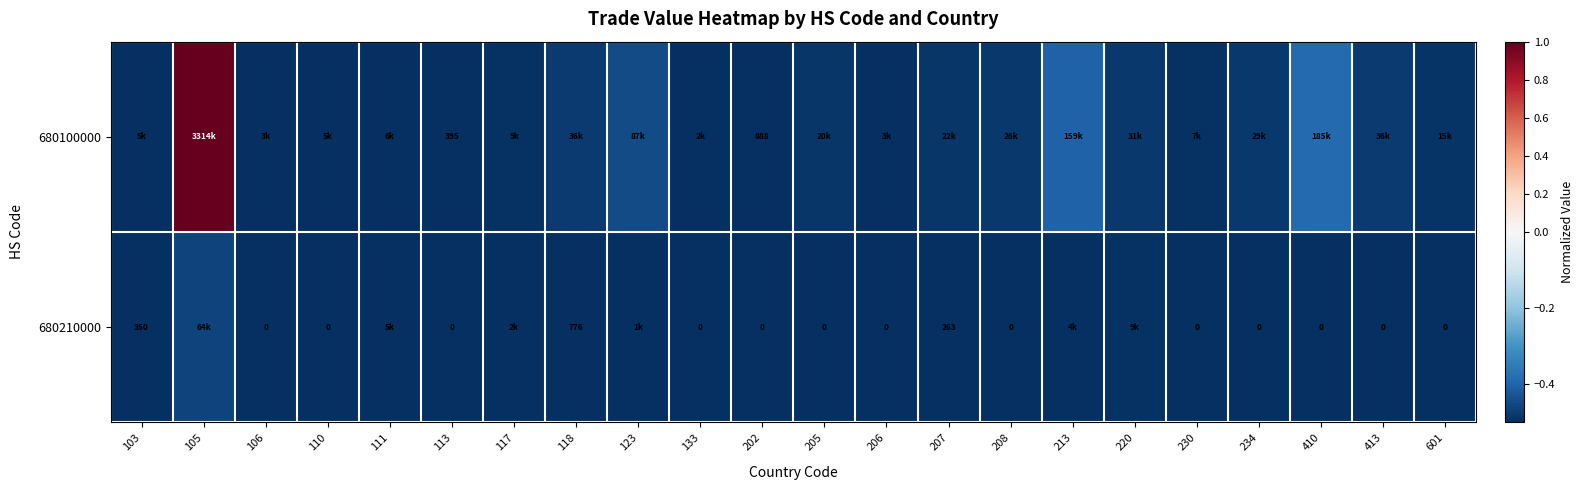

What is the minimum value shown in the chart?

-0.5